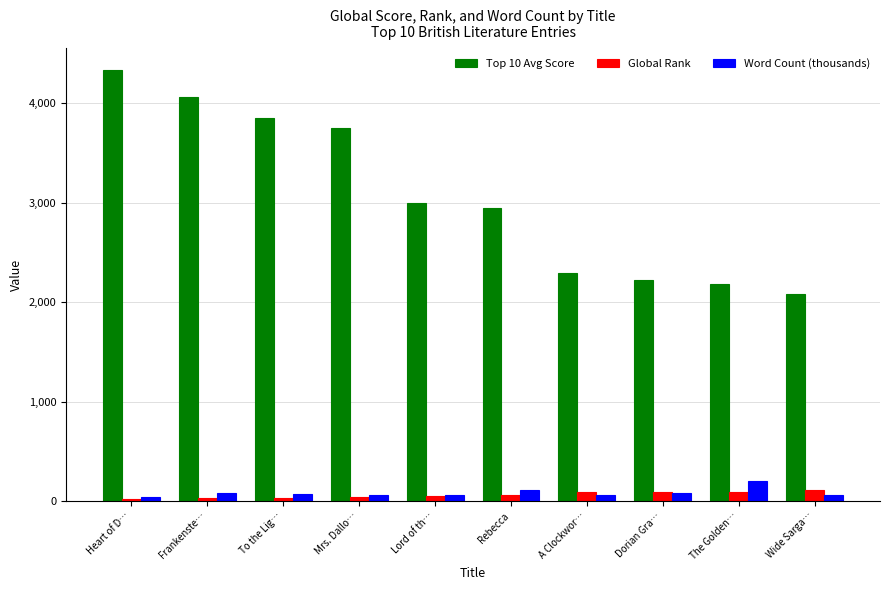

What is the maximum value for Global Rank?

113